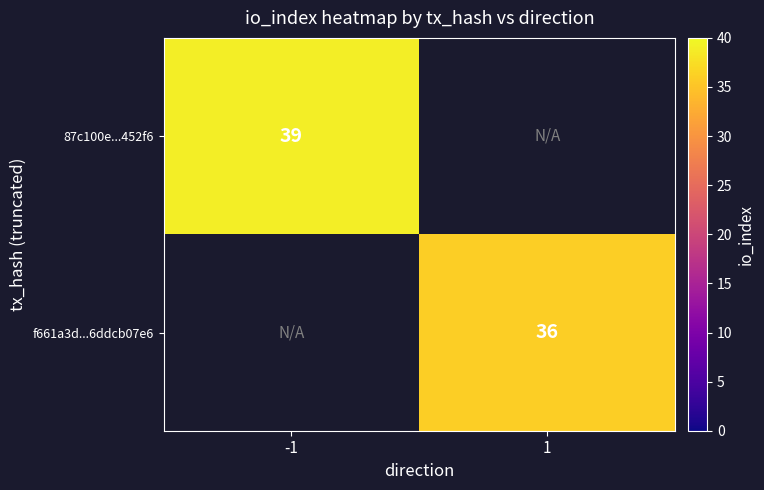

Is it true that 87c100e...452f6 equals 39 at -1?

True